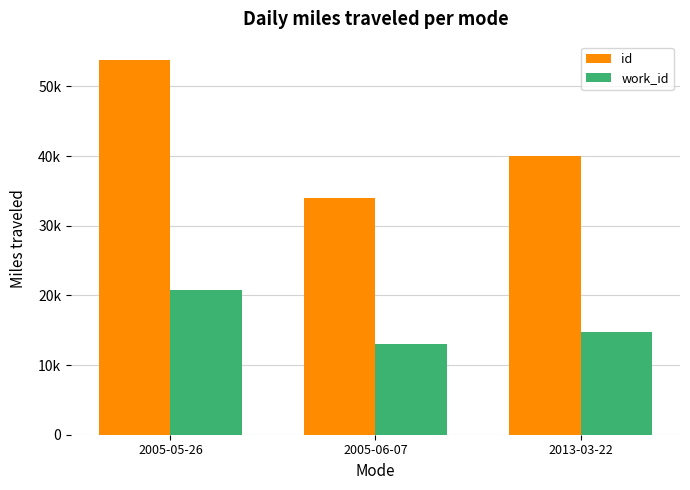

What is the value of the id bar at the 2nd from the left?

33971